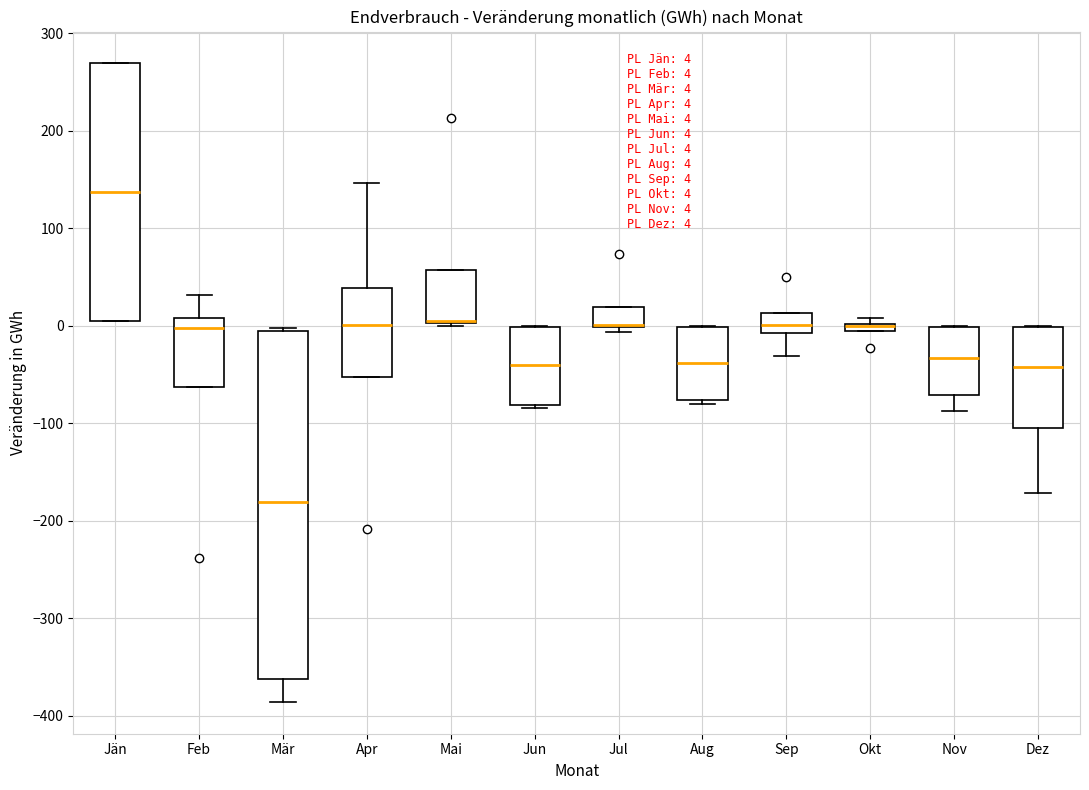

Which box is the tallest, from its lower edge to its upper edge?

Mär